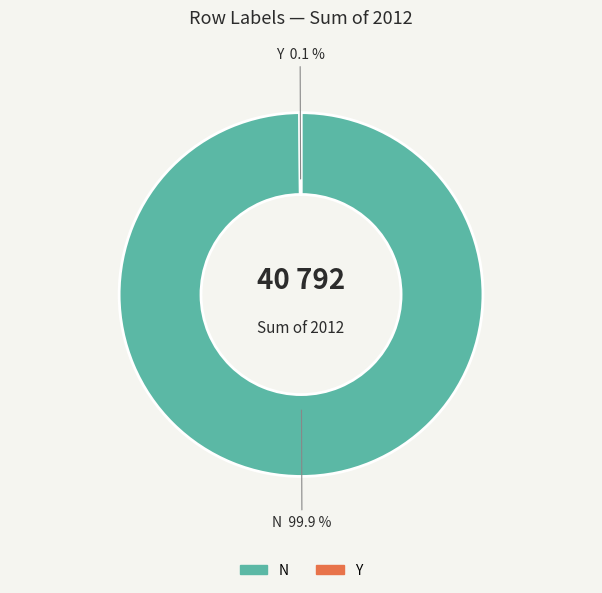

What is the largest slice in the pie chart?

N